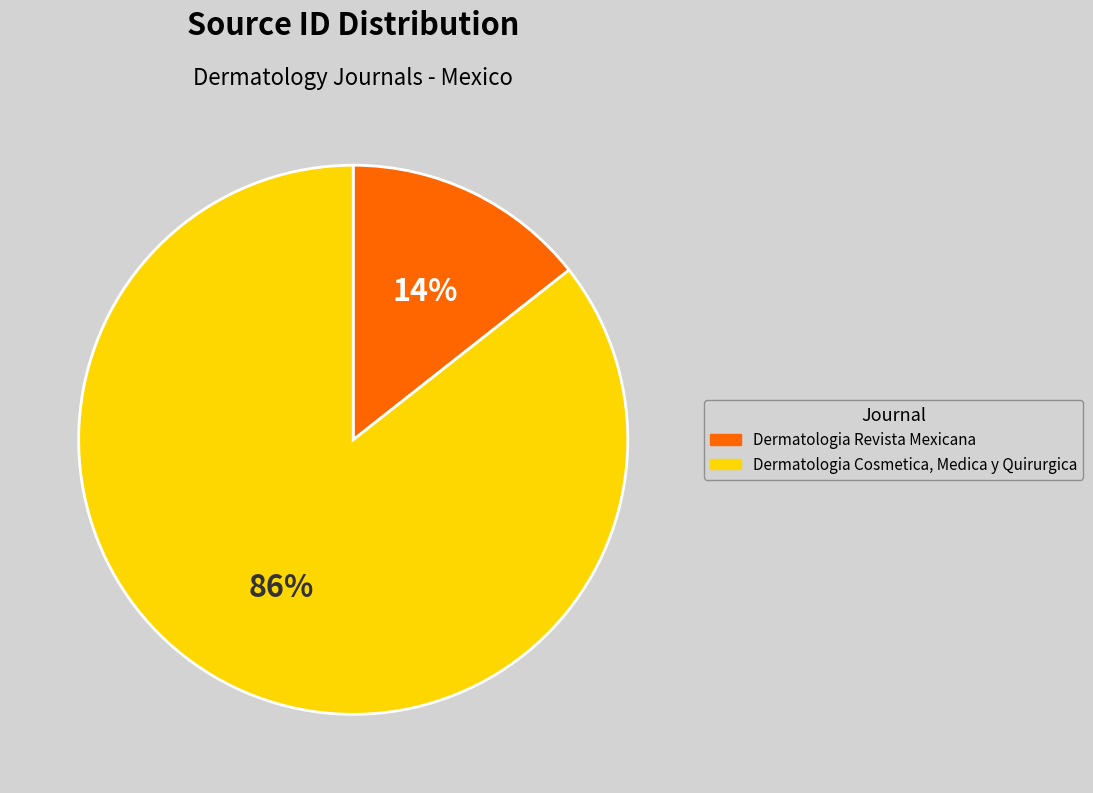

Which has a higher value, Dermatologia Cosmetica, Medica y Quirurgica or Dermatologia Revista Mexicana?

Dermatologia Cosmetica, Medica y Quirurgica